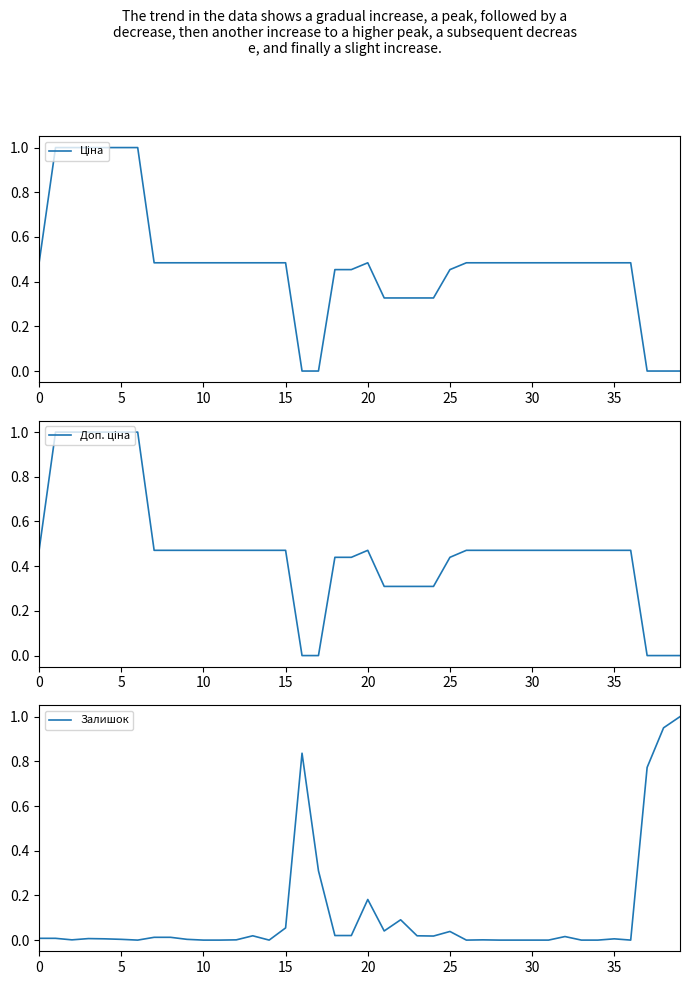

The value of Залишок at 30 is 0.0. True or false?

True